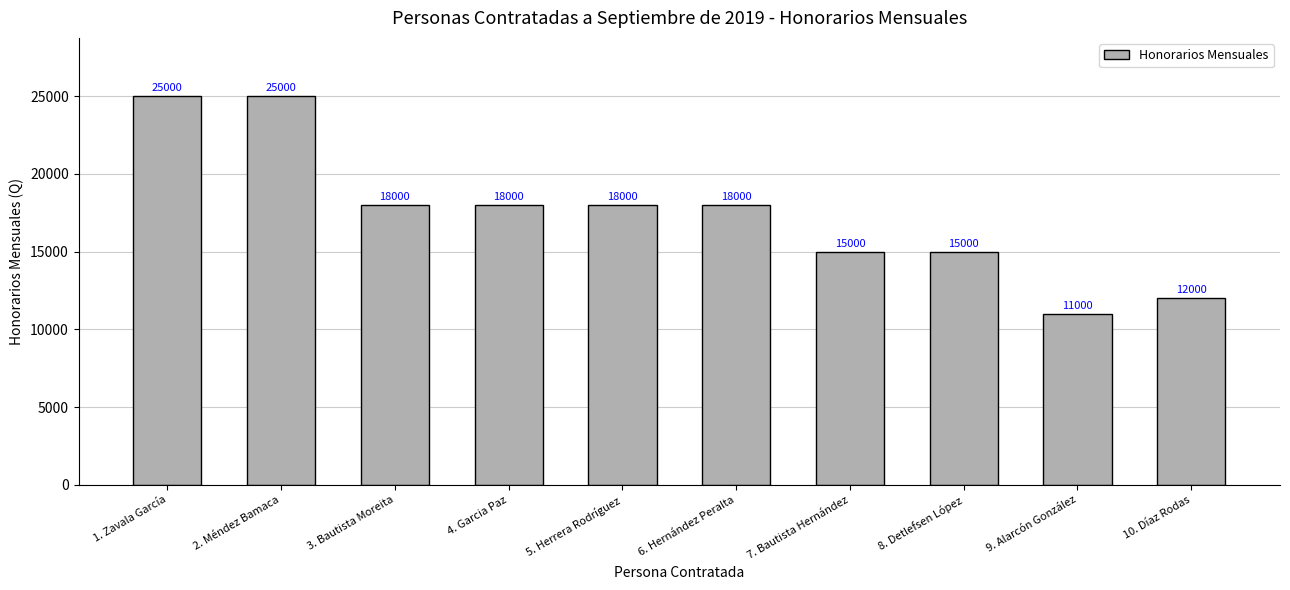

Count the values in the range 15000 to 18000.

6